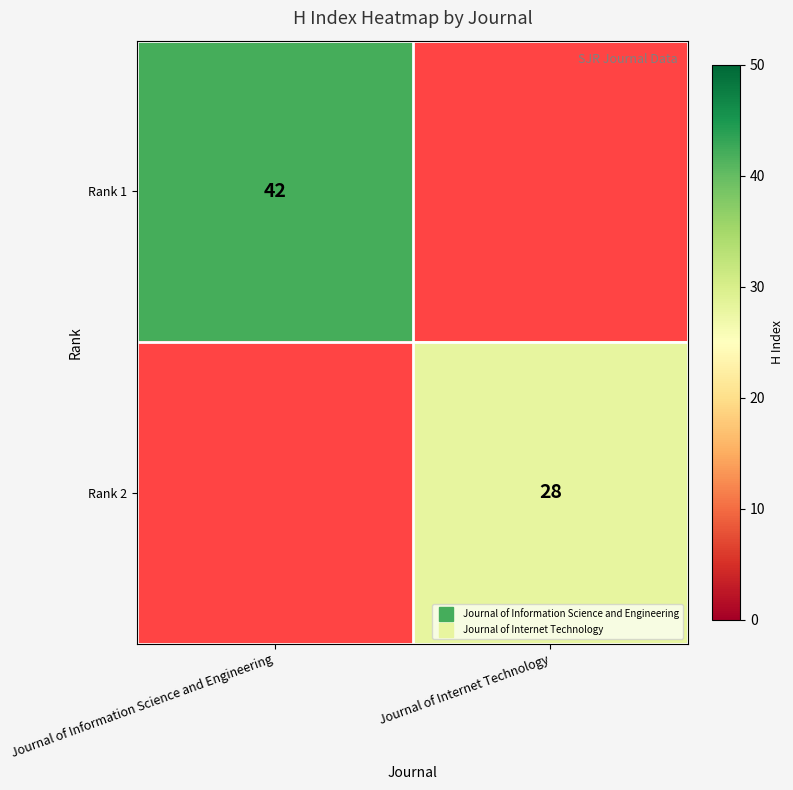

At how many categories does at least one series exceed 31?

1